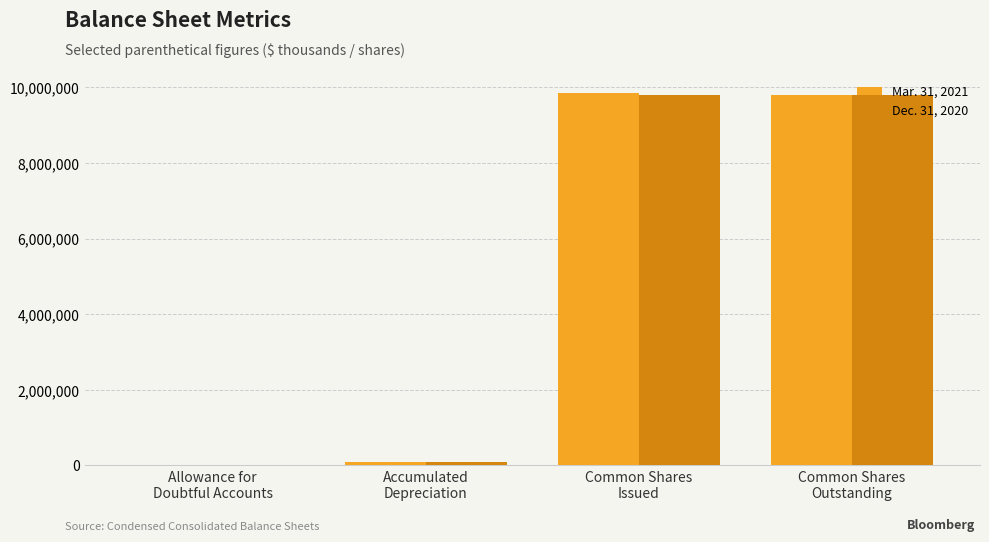

The Dec. 31, 2020 series shows 9805437 at Common Shares
Outstanding. True or false?

True